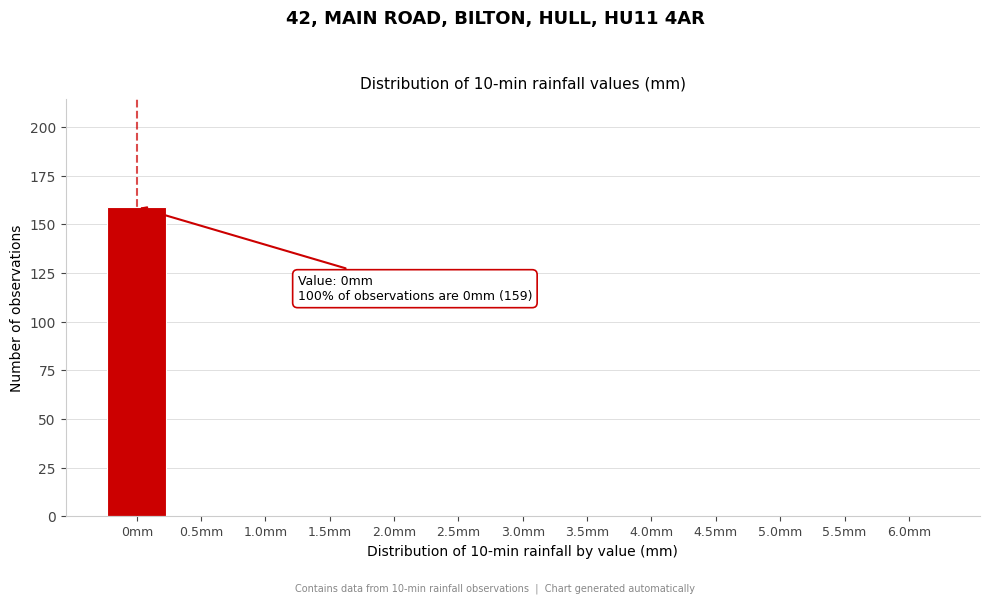

What is the sum of all values?

159